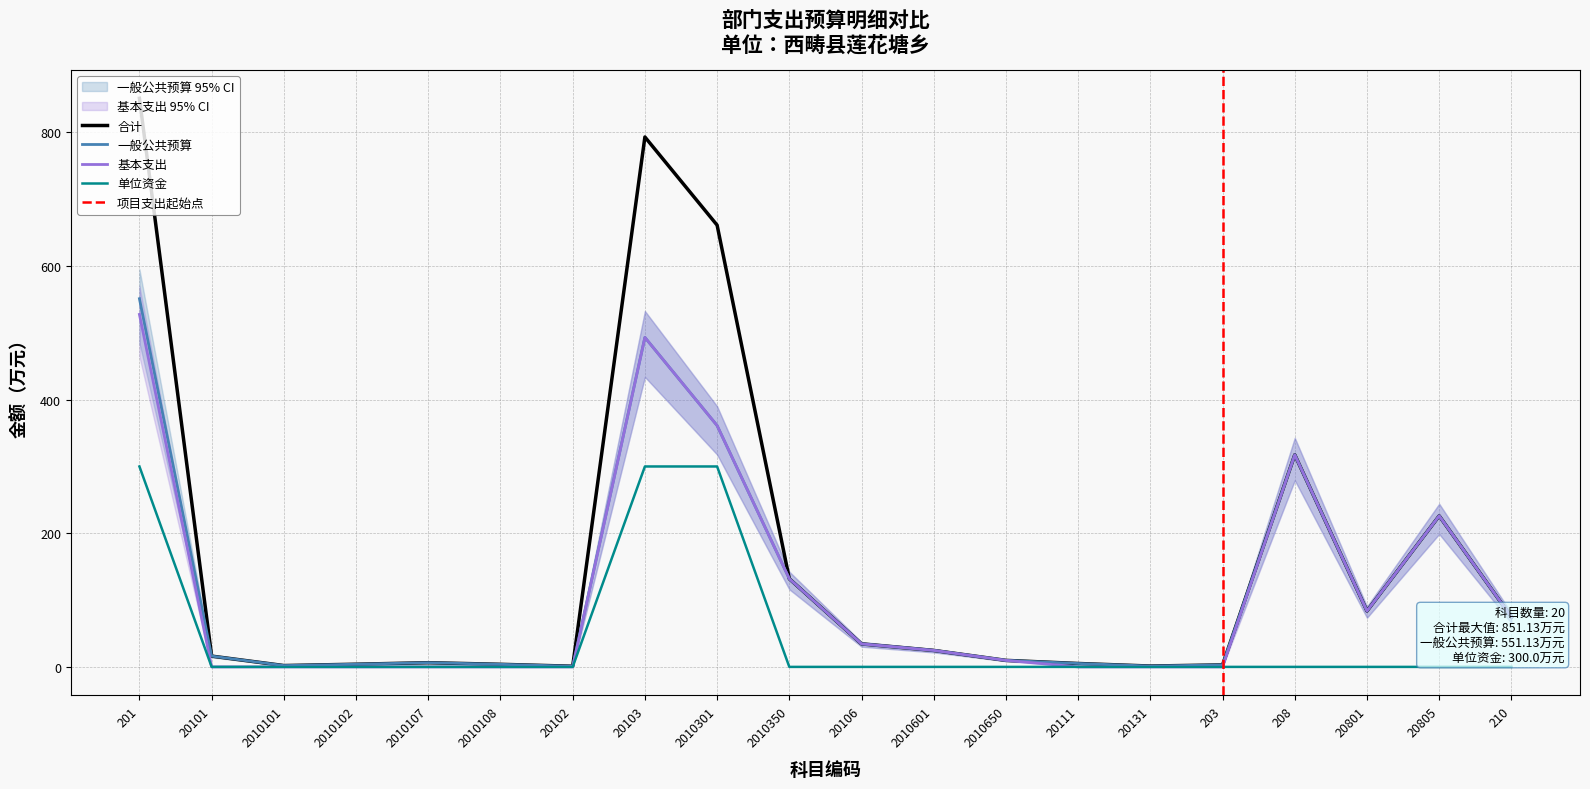

Reading right to left, list all the values displayed in this chart.

合计: 210=74.6	20805=226.1	20801=83.7	208=317.4	203=3.0	20131=1.3	20111=5.1	2010650=9.8	2010601=24.7	20106=34.4	2010350=131.9	2010301=661.2	20103=793.2	20102=1.0	2010108=3.9	2010107=6.3	2010102=4.0	2010101=2.0	20101=16.1	201=851.1
一般公共预算: 210=74.6	20805=226.1	20801=83.7	208=317.4	203=3.0	20131=1.3	20111=5.1	2010650=9.8	2010601=24.7	20106=34.4	2010350=131.9	2010301=361.2	20103=493.2	20102=1.0	2010108=3.9	2010107=6.3	2010102=4.0	2010101=2.0	20101=16.1	201=551.1
基本支出: 210=74.6	20805=226.1	20801=83.7	208=317.4	203=0.0	20131=0.0	20111=0.0	2010650=9.8	2010601=24.7	20106=34.4	2010350=131.9	2010301=361.2	20103=493.2	20102=0.0	2010108=0.0	2010107=0.0	2010102=0.0	2010101=0.0	20101=0.0	201=527.6
单位资金: 210=0.0	20805=0.0	20801=0.0	208=0.0	203=0.0	20131=0.0	20111=0.0	2010650=0.0	2010601=0.0	20106=0.0	2010350=0.0	2010301=300.0	20103=300.0	20102=0.0	2010108=0.0	2010107=0.0	2010102=0.0	2010101=0.0	20101=0.0	201=300.0